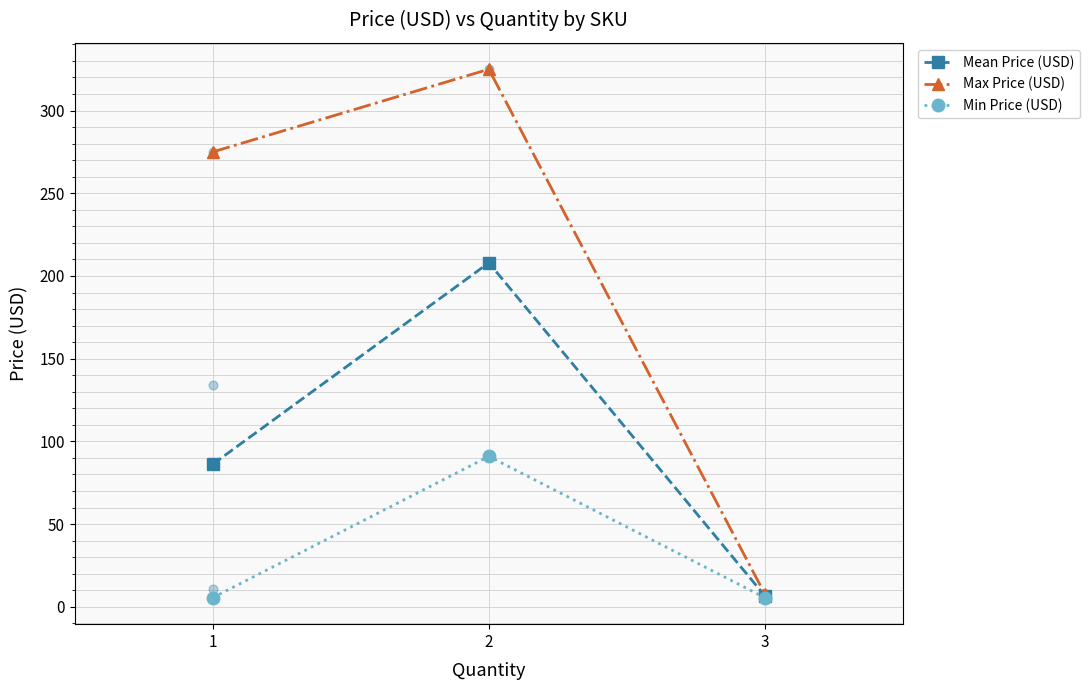

What are all the series names shown in the legend?

Mean Price (USD), Max Price (USD), Min Price (USD)